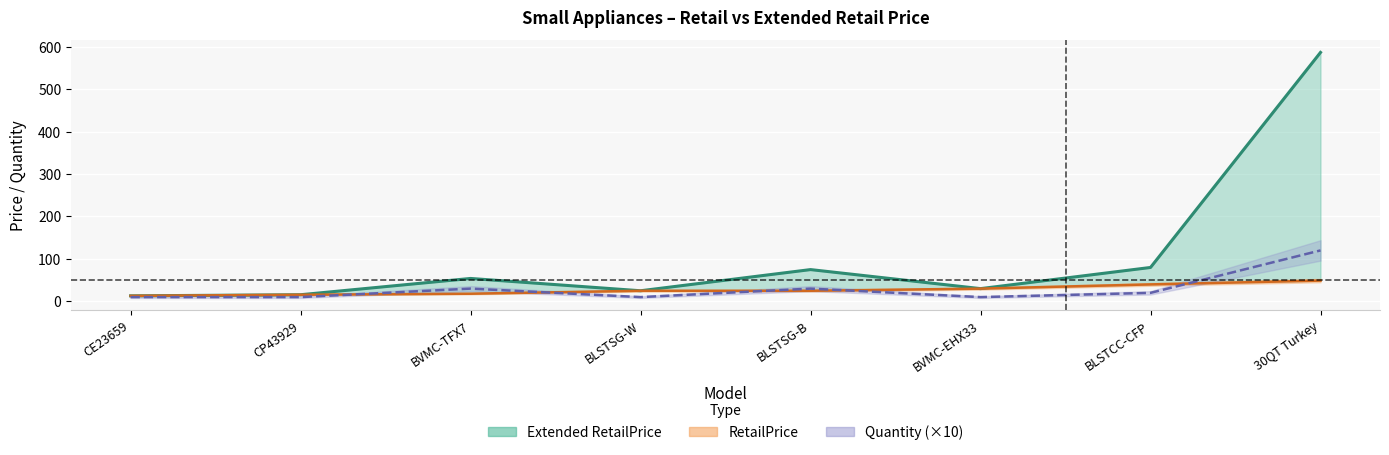

Where is Extended RetailPrice nearest to the value 299?

BLSTCC-CFP